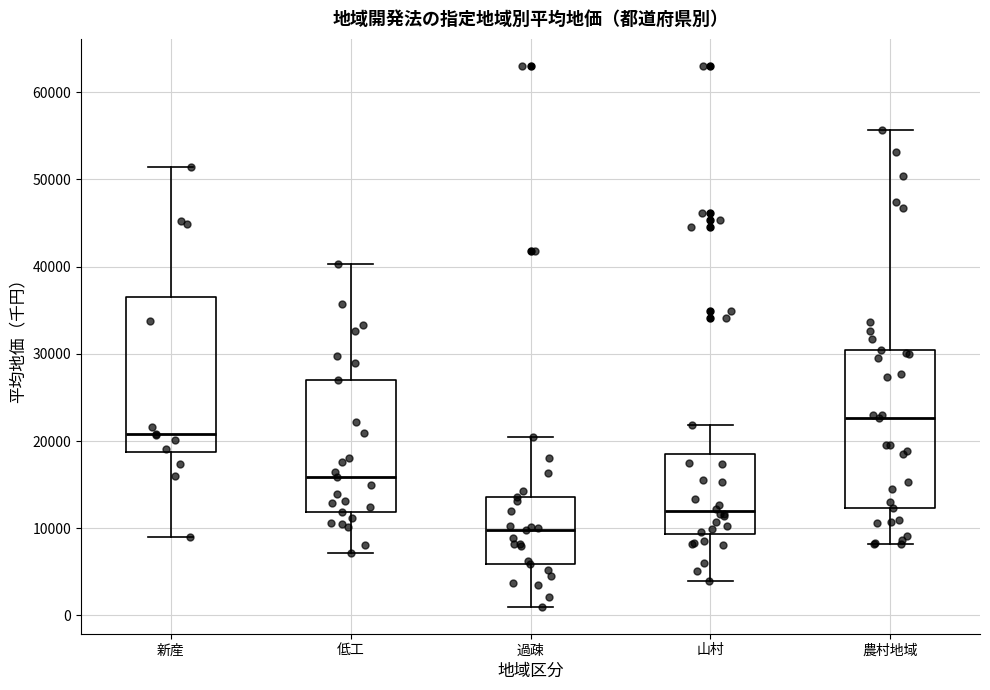

Where is the upper edge of the box for 山村 on the y-axis? The values are not printed on the chart, so give them approximately, as read against the axis.

19000